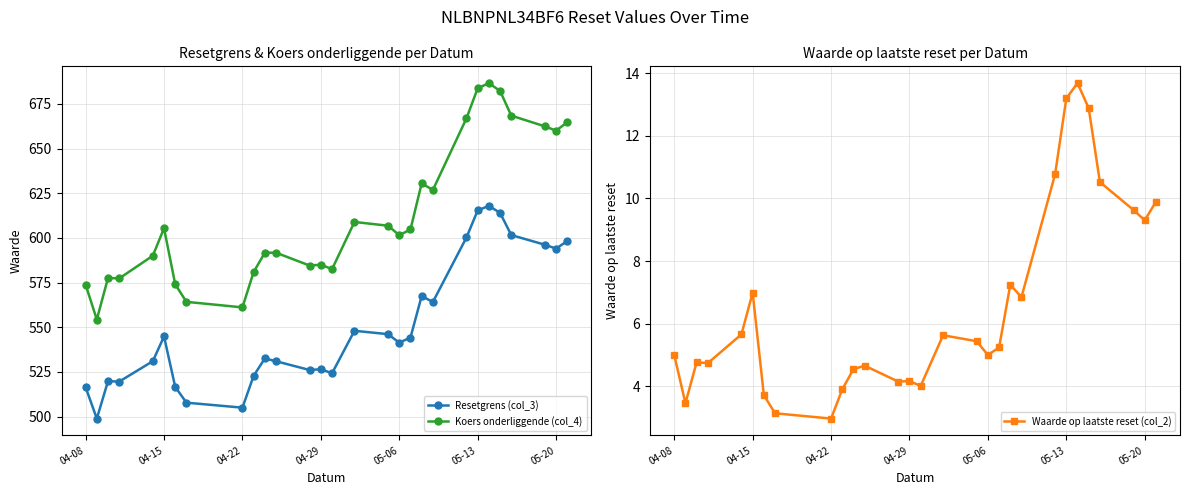

What is the highest value of the Koers onderliggende (col_4) series?

686.6